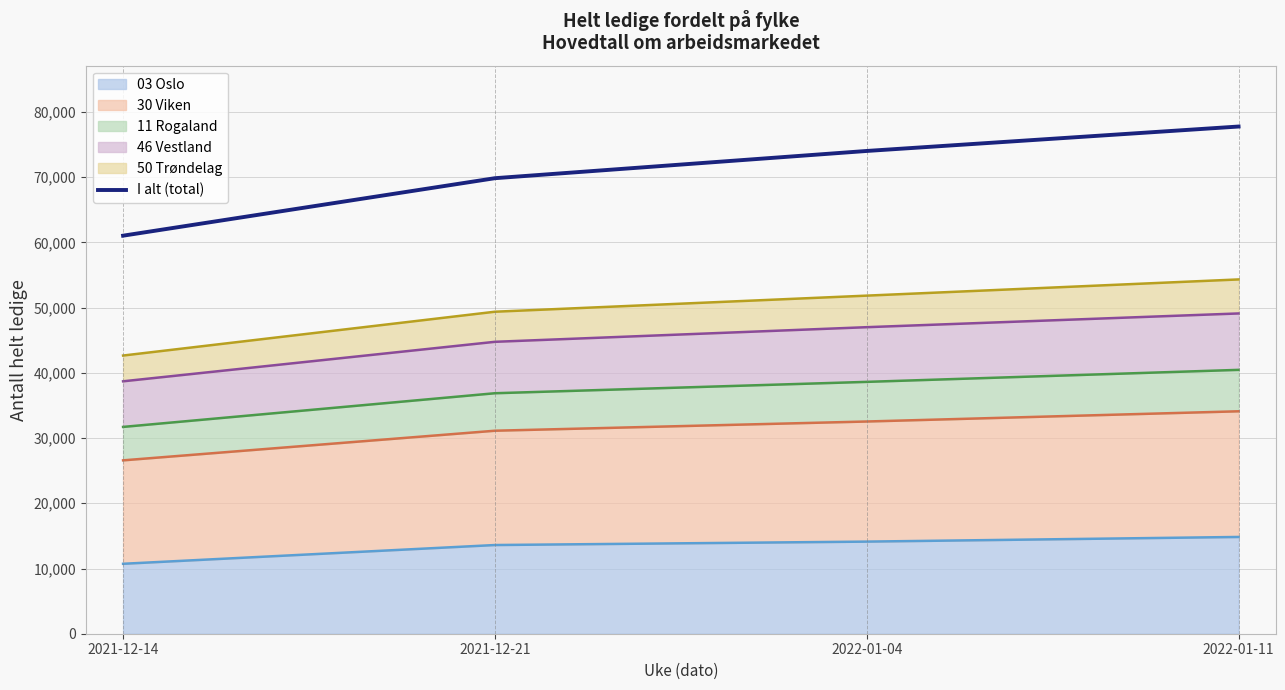

What is the value of the 1st point from the left?

61036